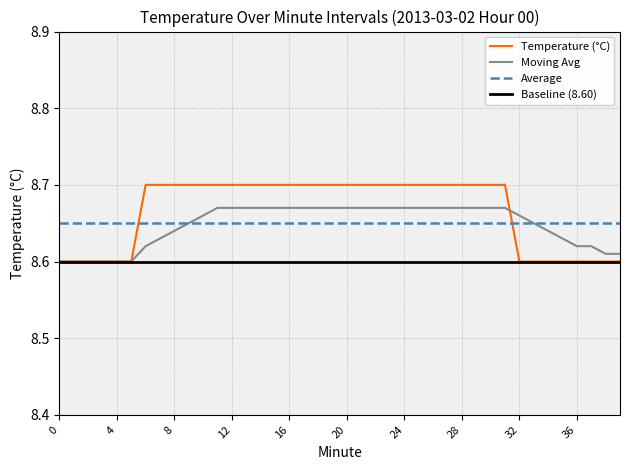

Reading left to right, list all the values displayed in this chart.

Temperature (°C): 8.6	8.6	8.6	8.6	8.6	8.6	8.7	8.7	8.7	8.7	8.7	8.7	8.7	8.7	8.7	8.7	8.7	8.7	8.7	8.7	8.7	8.7	8.7	8.7	8.7	8.7	8.7	8.7	8.7	8.7	8.7	8.7	8.6	8.6	8.6	8.6	8.6	8.6	8.6	8.6
Moving Avg: 8.6	8.6	8.6	8.6	8.6	8.6	8.6	8.6	8.6	8.7	8.7	8.7	8.7	8.7	8.7	8.7	8.7	8.7	8.7	8.7	8.7	8.7	8.7	8.7	8.7	8.7	8.7	8.7	8.7	8.7	8.7	8.7	8.7	8.7	8.6	8.6	8.6	8.6	8.6	8.6